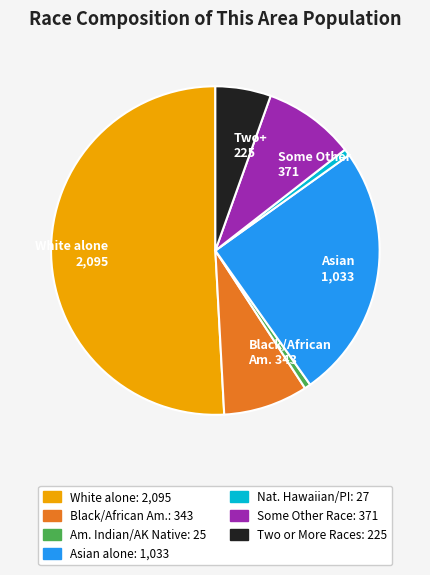

Is there any slice that represents more than half of the pie?

Yes